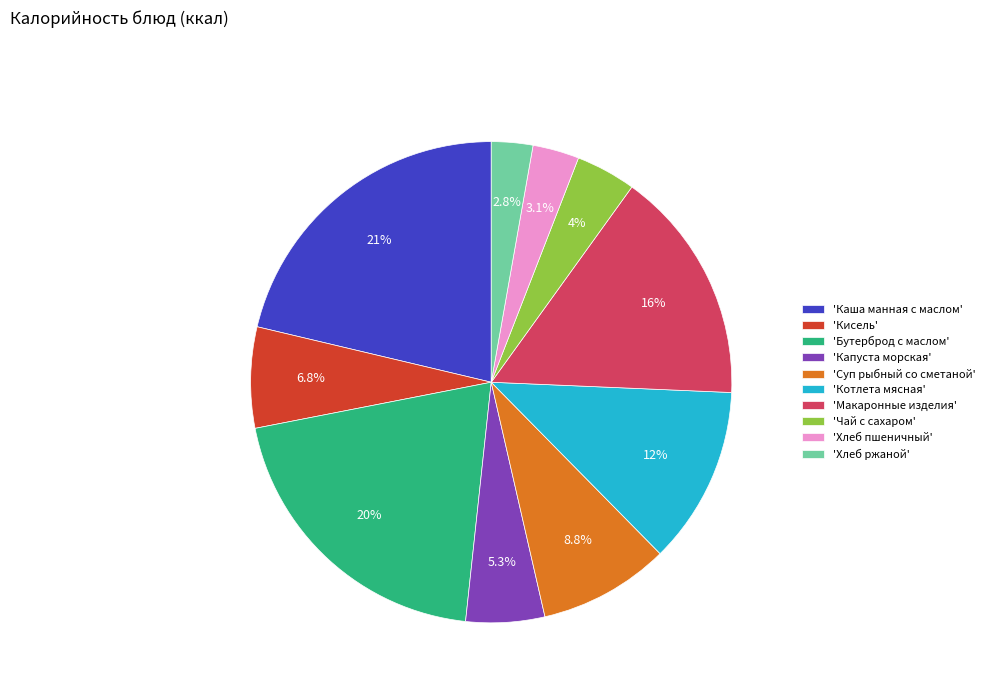

Between 'Бутерброд с маслом' and 'Каша манная с маслом', which is larger?

'Каша манная с маслом'